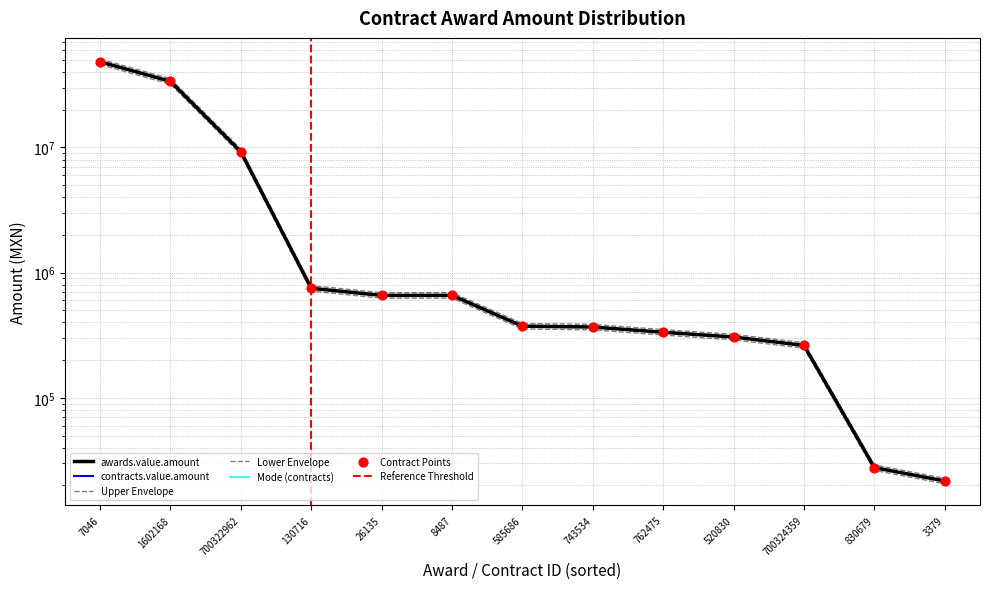

At which category is the sum across all series the highest?

7046